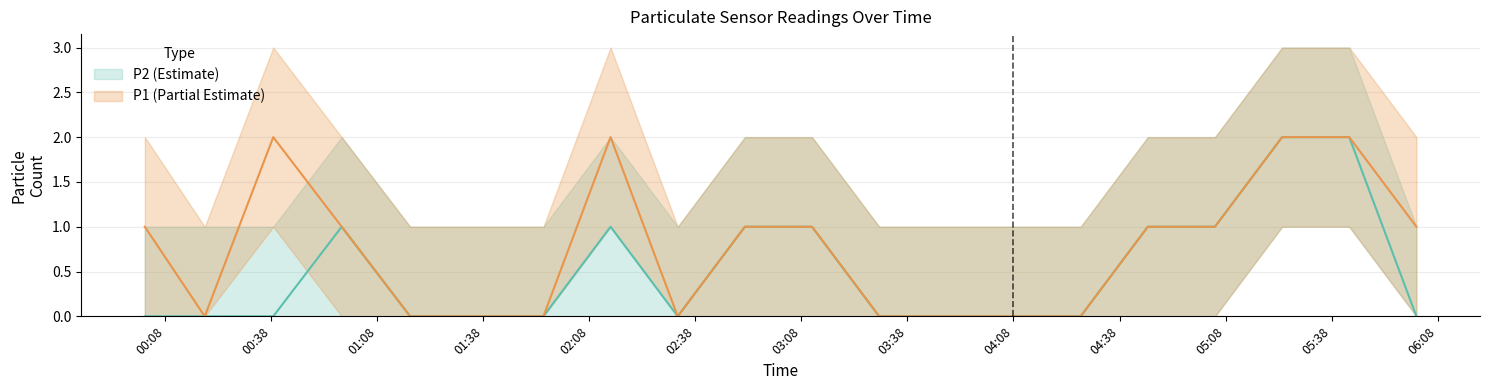

True or false: P1 has more than 0 points higher than both neighbors.

True